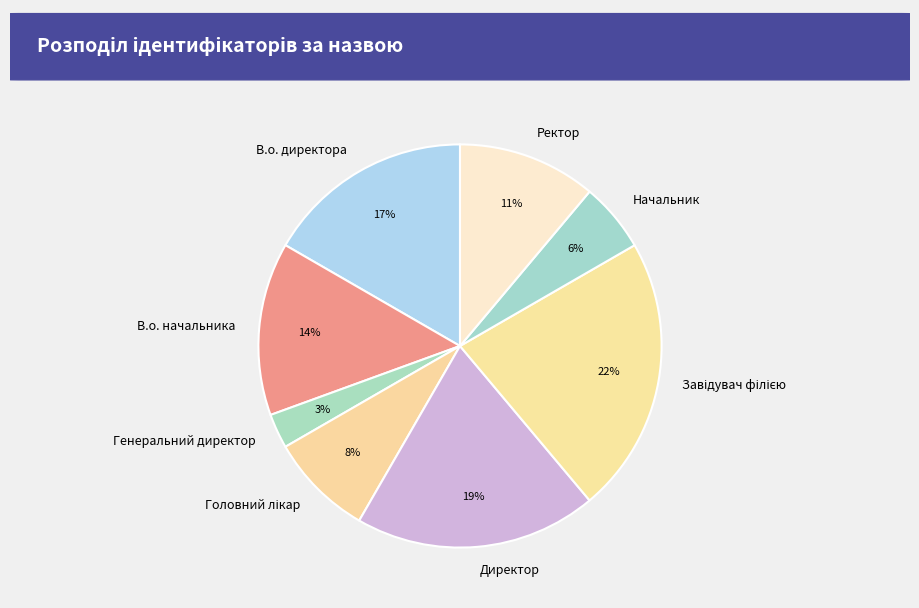

Which category has the smallest portion of the pie?

Генеральний директор